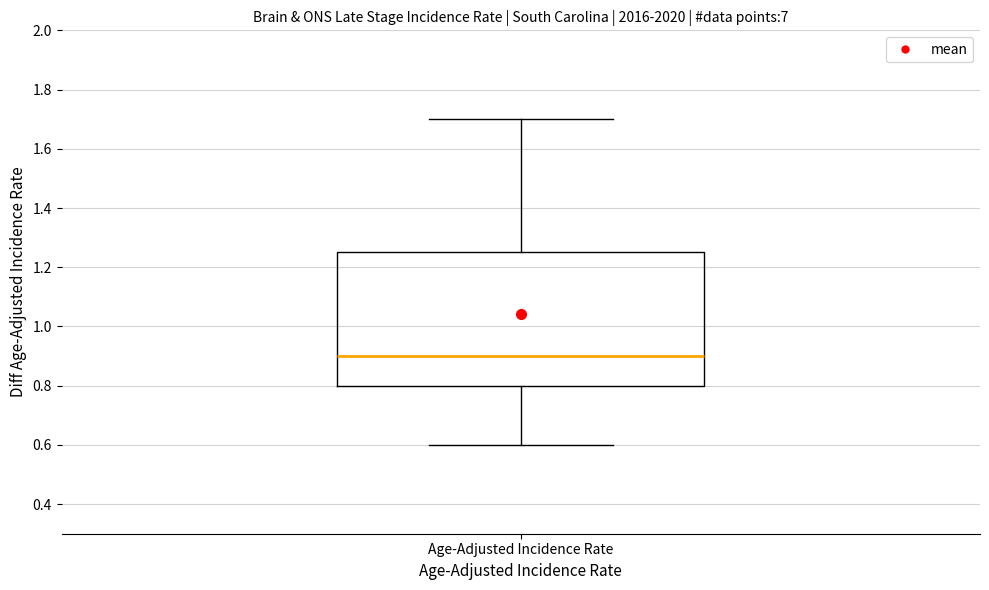

Read this box plot against the y-axis: the position of the median line, the range covered by the box, and the ends of both whiskers. The values are not printed on the chart, so give them approximately, as read against the axis.

median 0.90, box 0.80 to 1.26, whiskers 0.60 to 1.70